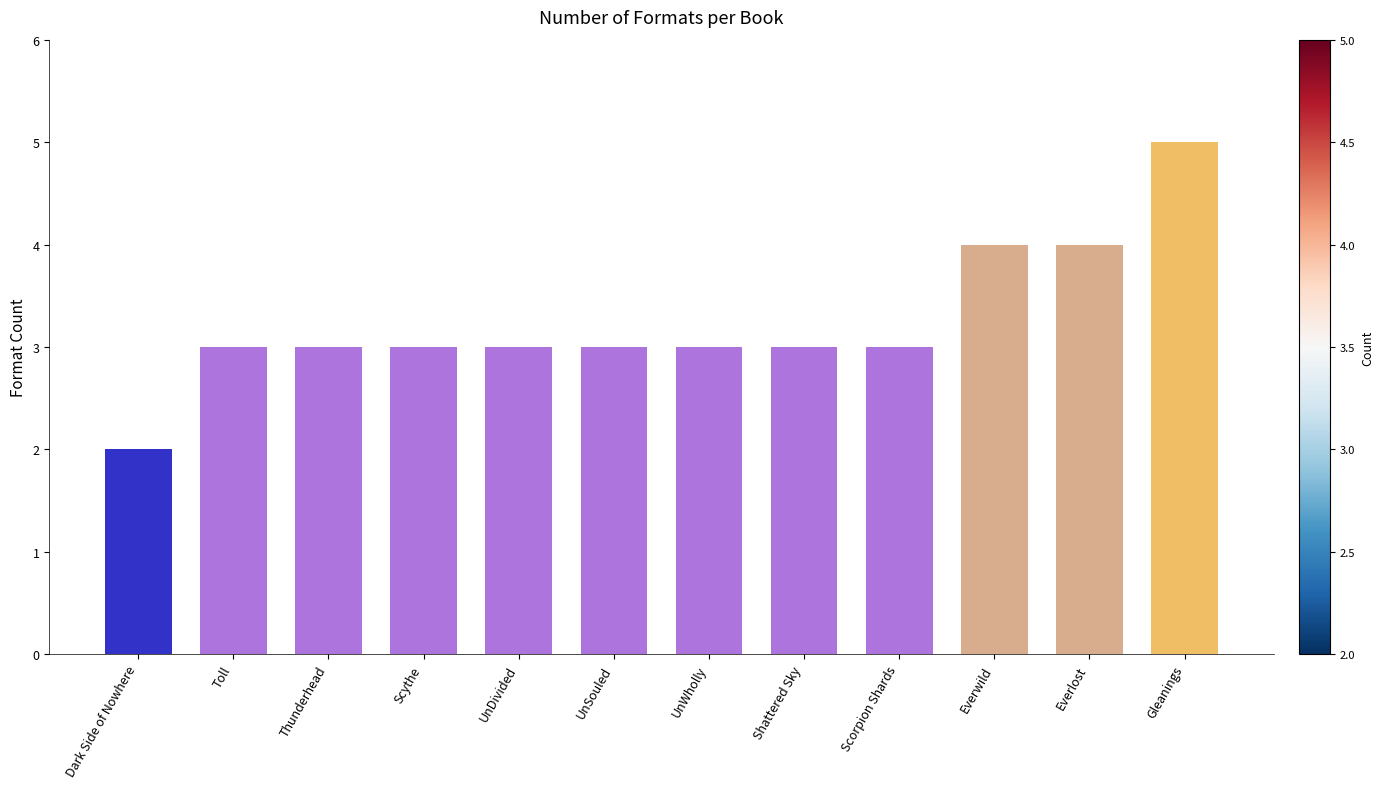

Which category has the highest value across all series?

Gleanings